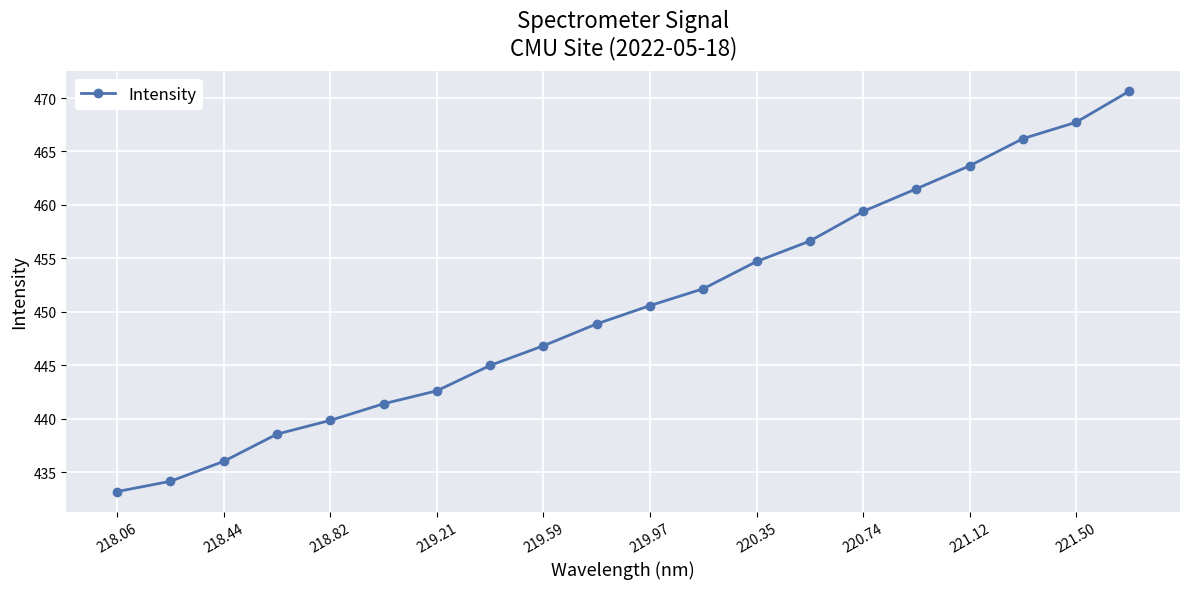

What is the difference between the second highest and minimum values?

34.6